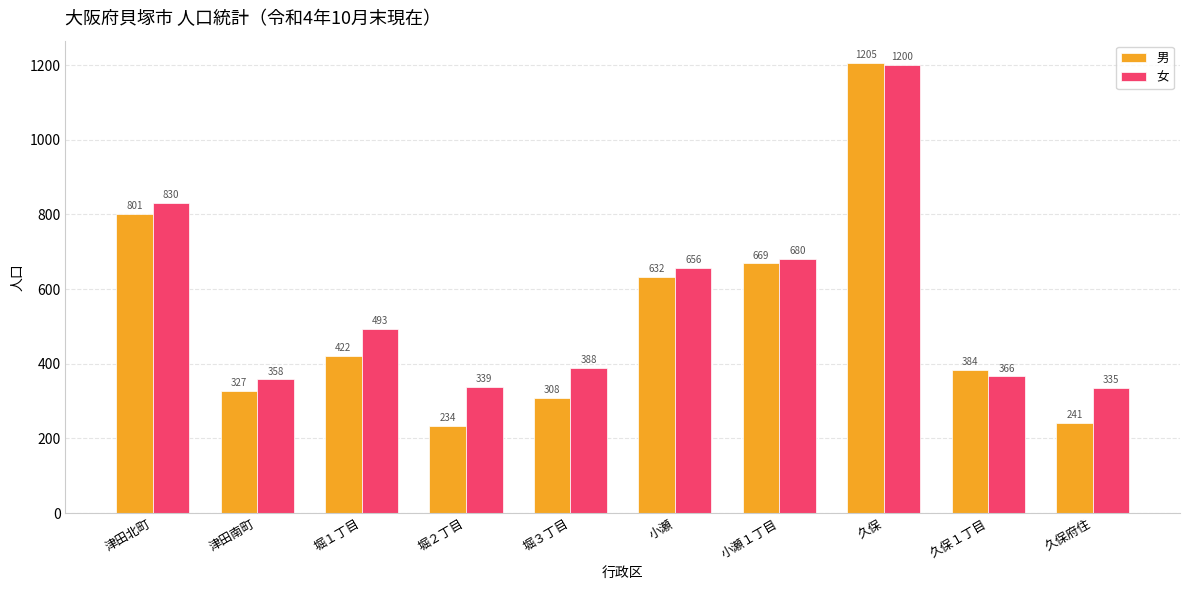

How many groups of bars are there?

10